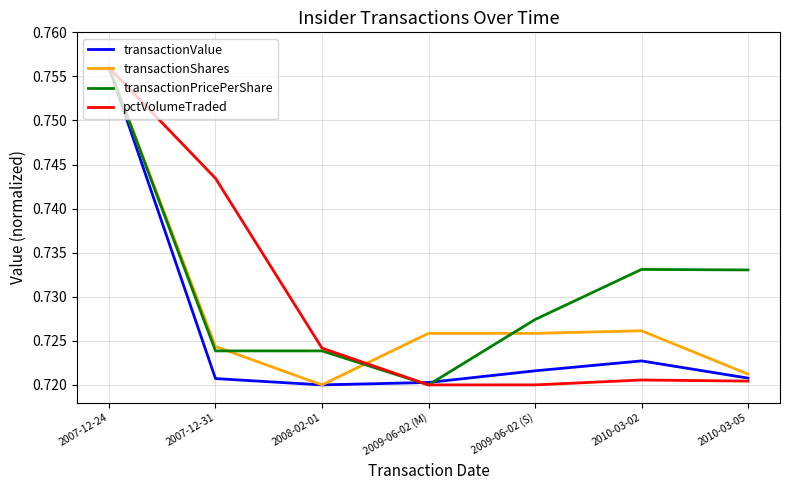

Which category has the highest value across all series?

2007-12-24